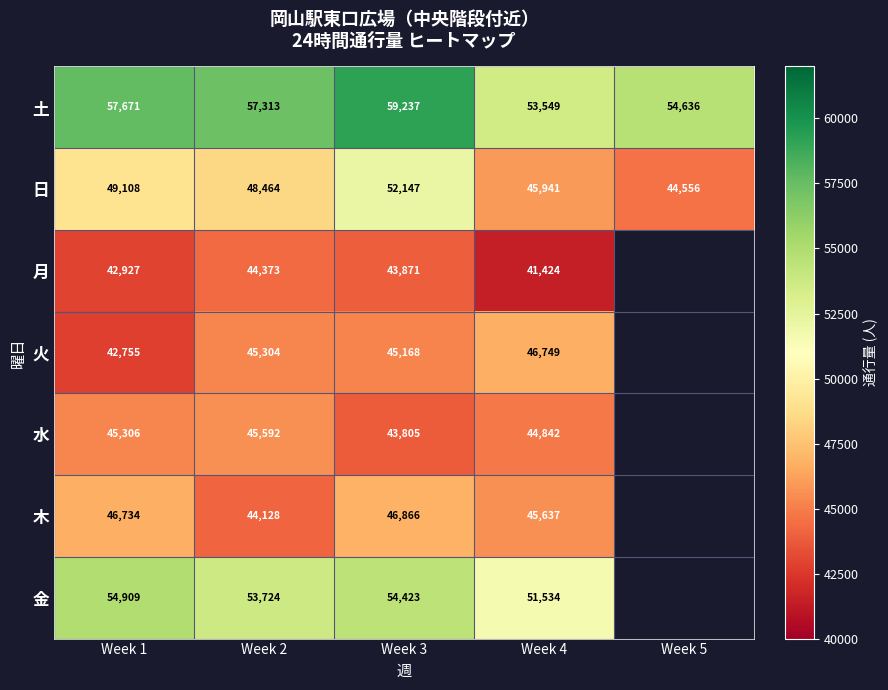

Is the value of 日 at Week 3 greater than the value of 金 at Week 2?

No